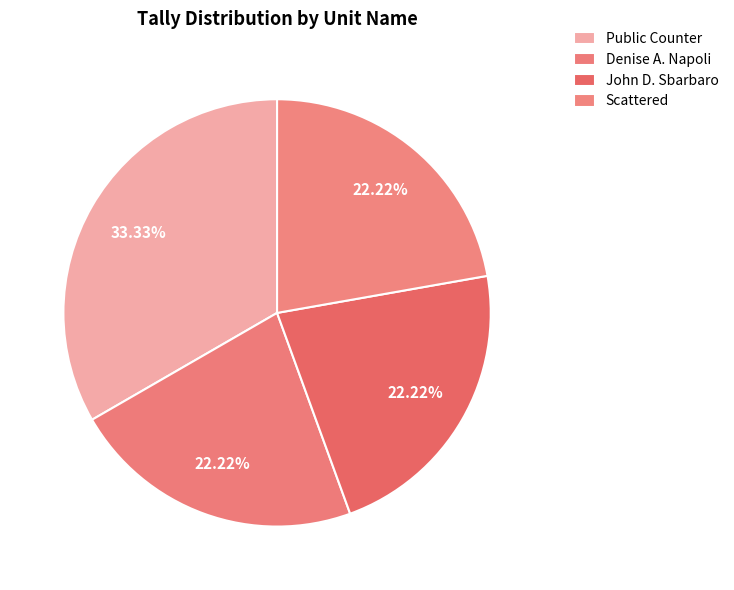

Does Scattered represent more than half of the total?

No